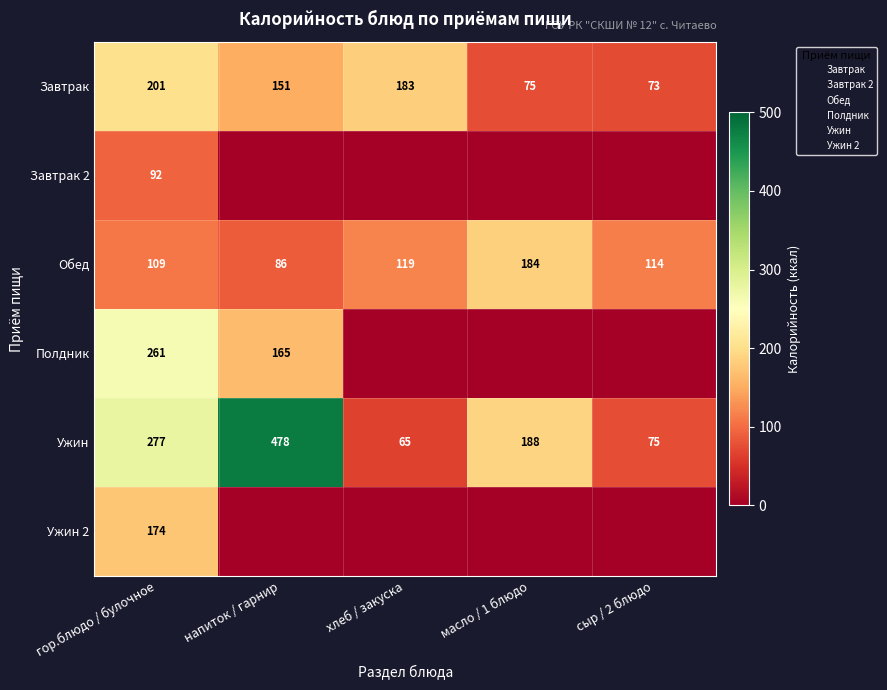

What is the sum of the Завтрак values at гор.блюдо / булочное and напиток / гарнир?

352.2